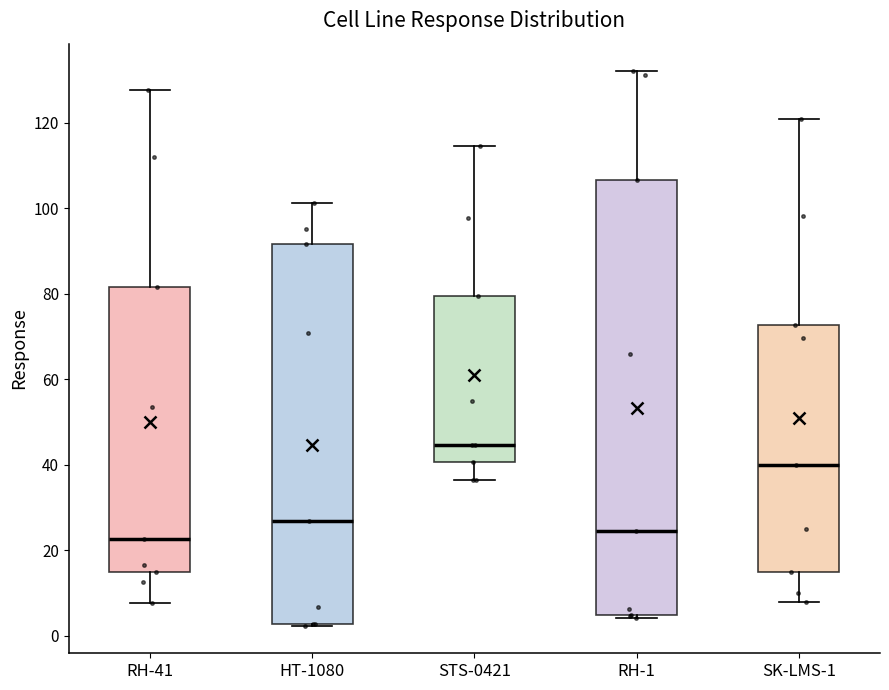

Where is the upper edge of the box for RH-41 on the y-axis? The values are not printed on the chart, so give them approximately, as read against the axis.

82